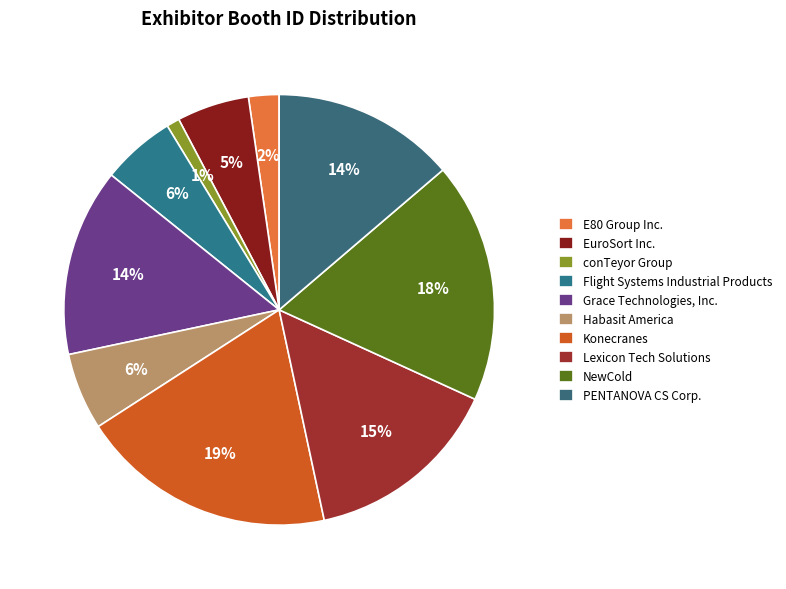

How many slices are in this pie chart?

10